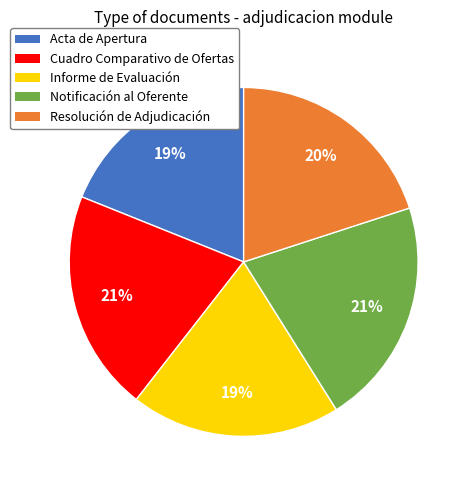

Do Cuadro Comparativo de Ofertas and Notificación al Oferente together represent more than half of the pie?

No